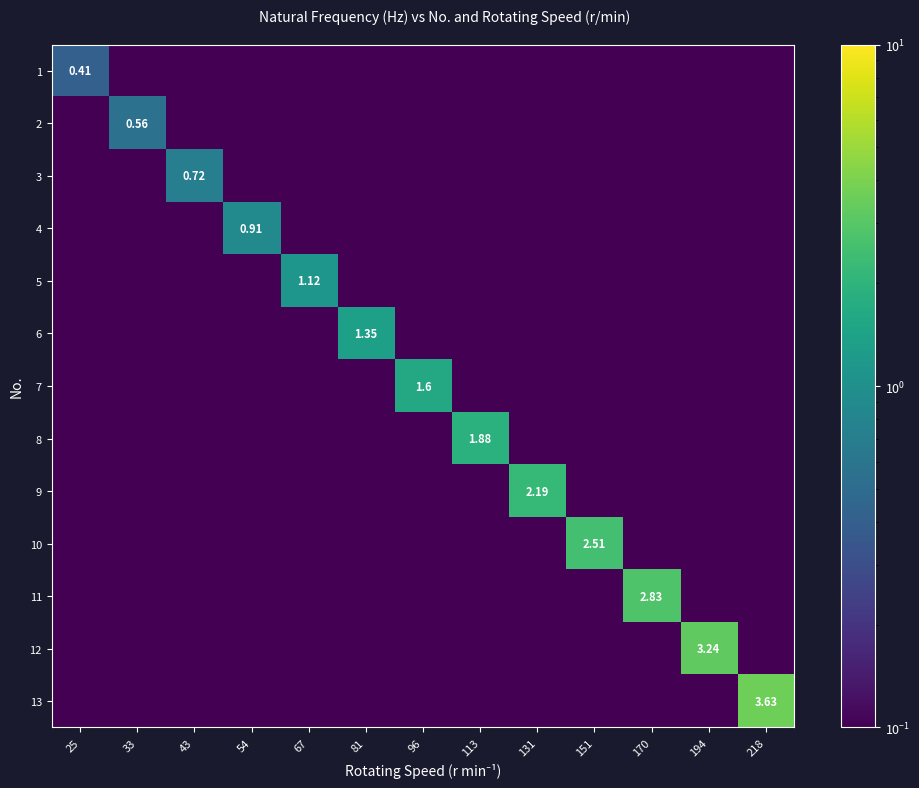

Which series changed the most between 25 and 33?

2